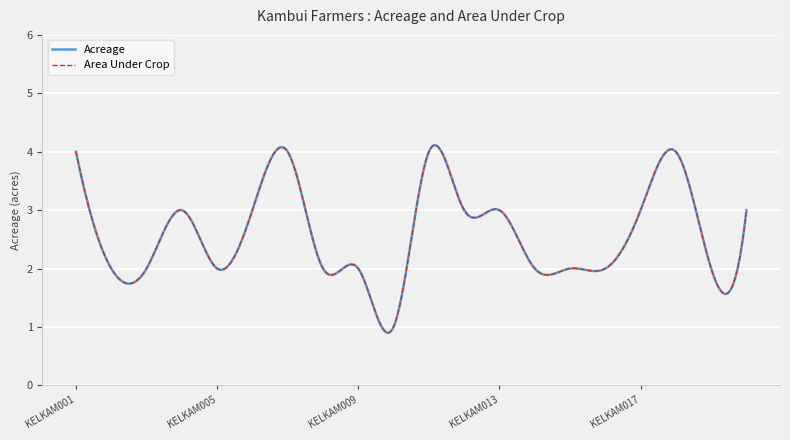

Is this an area chart (filled region under the line)?

No